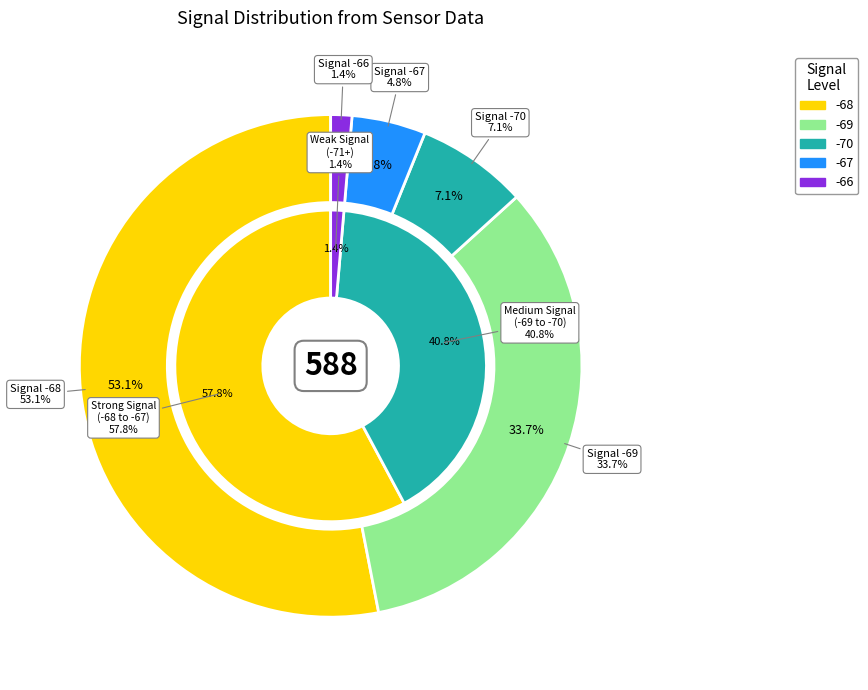

Does SDS_P2 represent more than half of the total?

No